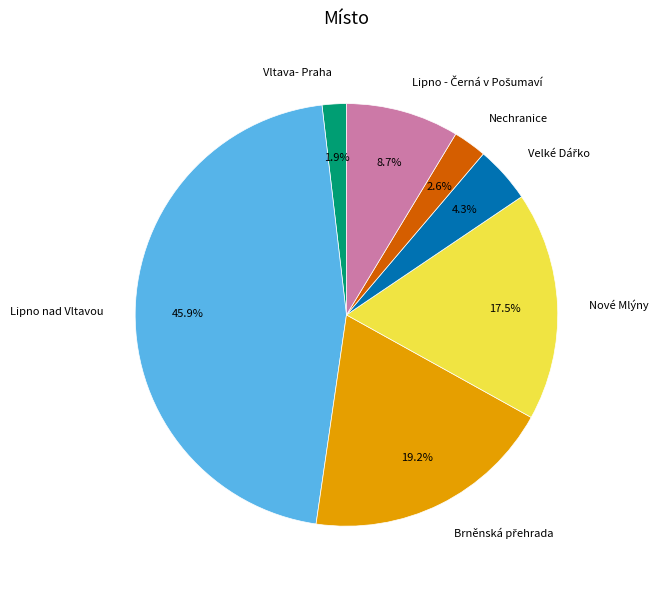

Which category has the biggest portion of the pie?

Lipno nad Vltavou